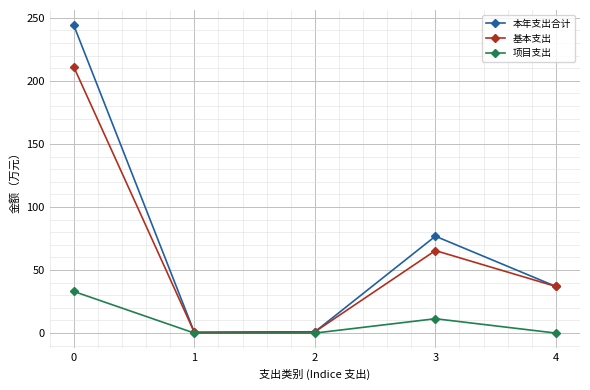

Is the value of 本年支出合计 at 1 greater than the value of 基本支出 at 3?

No